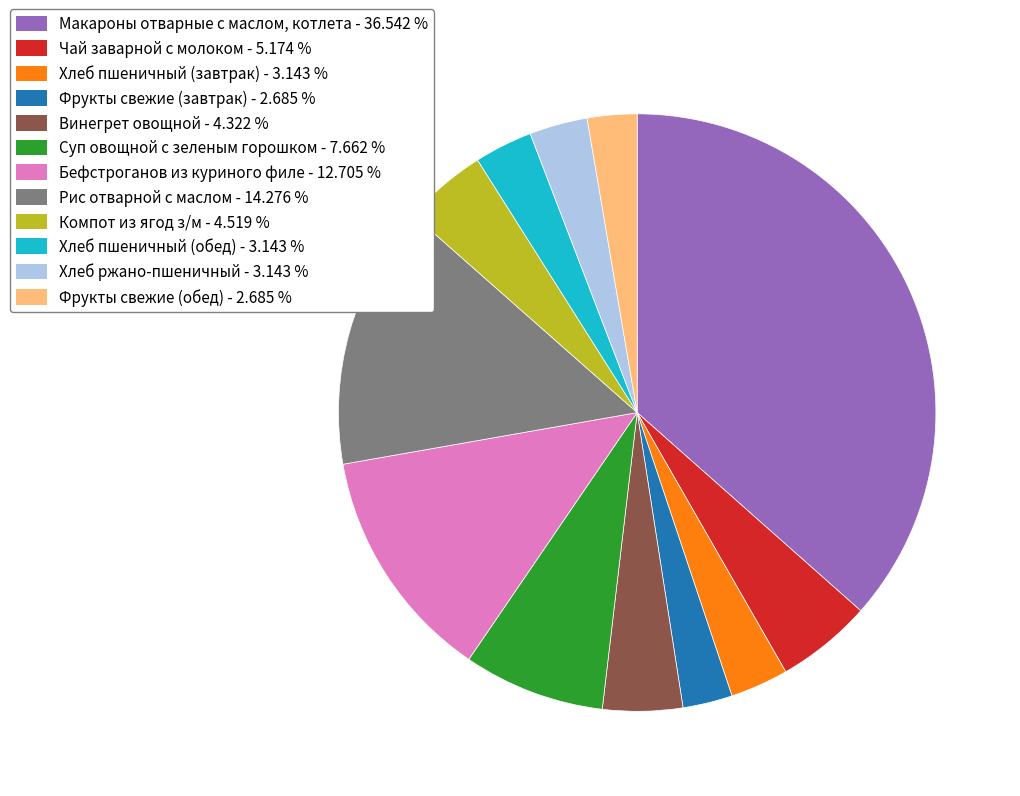

Does any single category account for the majority?

No